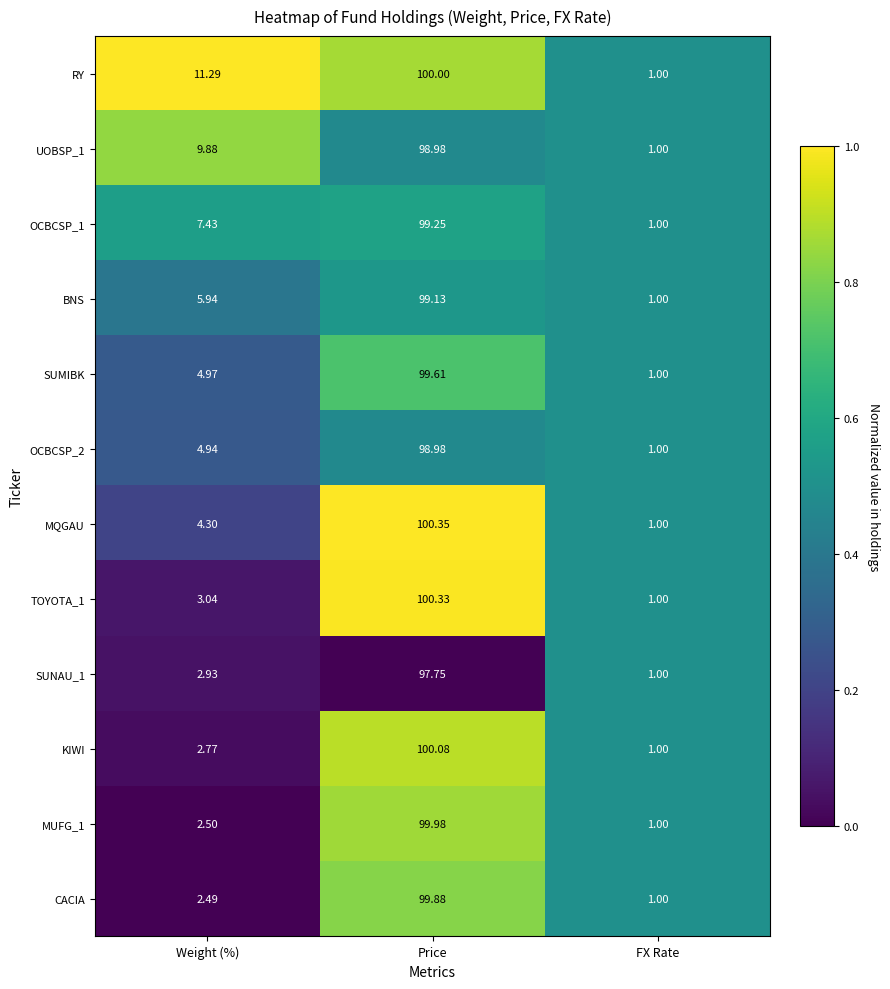

At which label does CACIA first exceed 2?

Weight (%)